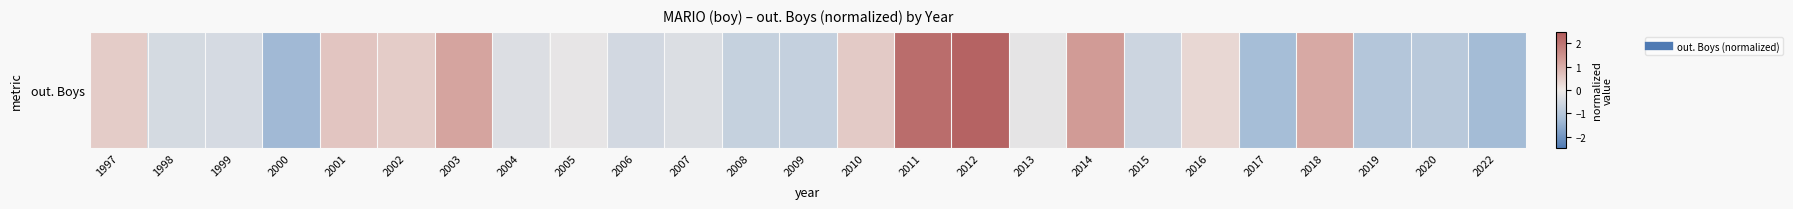

At which label does the data first exceed 0?

1997